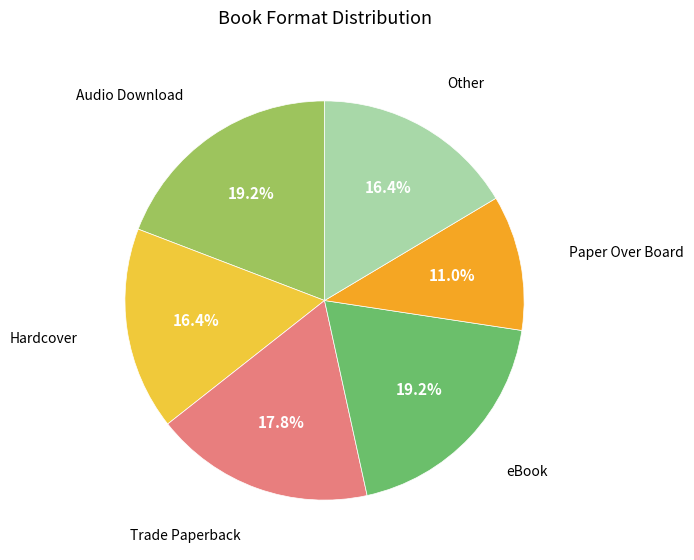

Is there a majority slice in this chart?

No